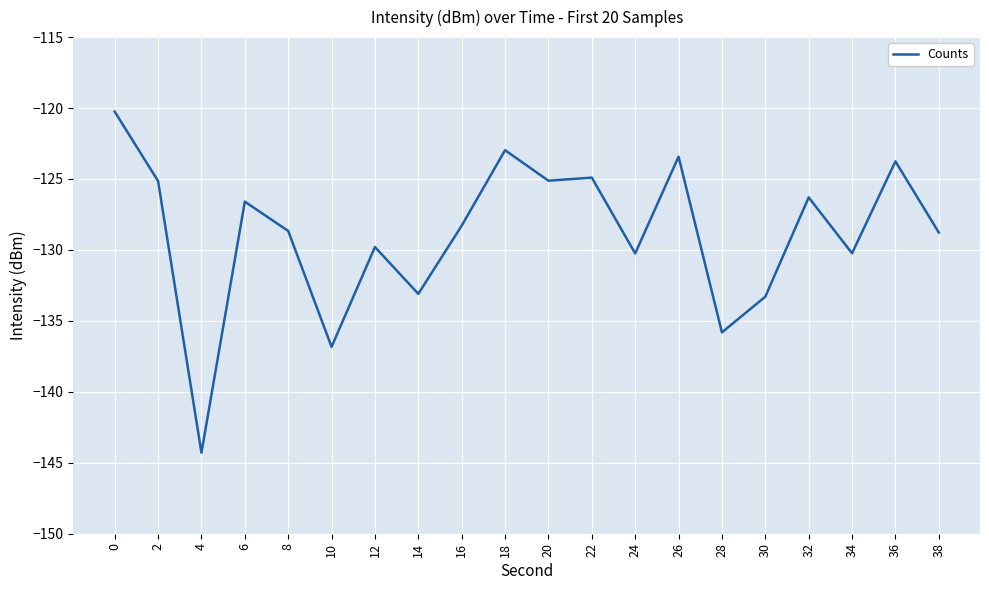

How many lines are shown in the chart?

1